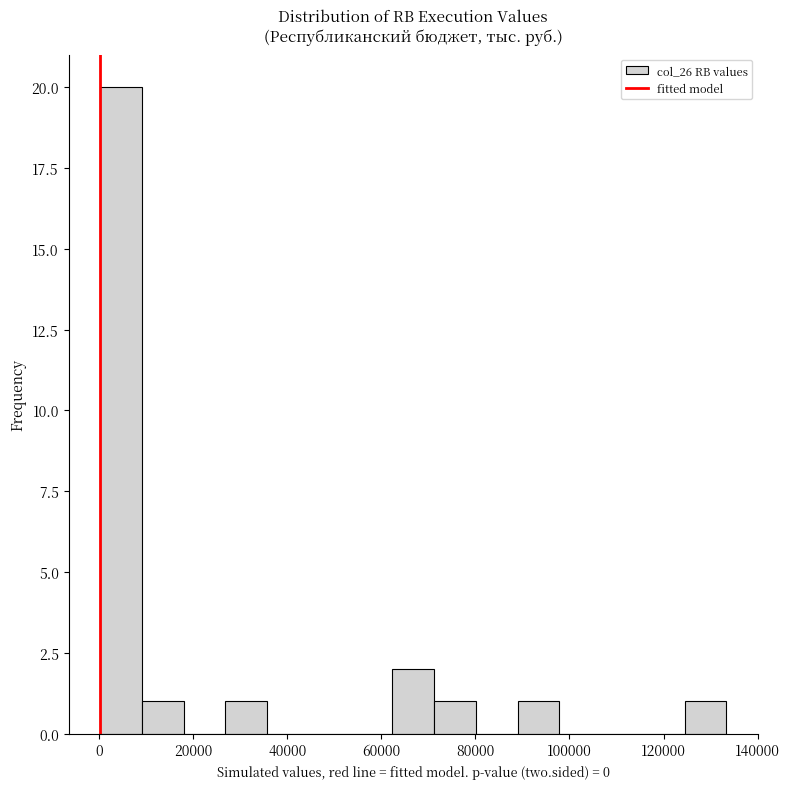

Over which range of the x-axis is the bar tallest?

0 to 10000